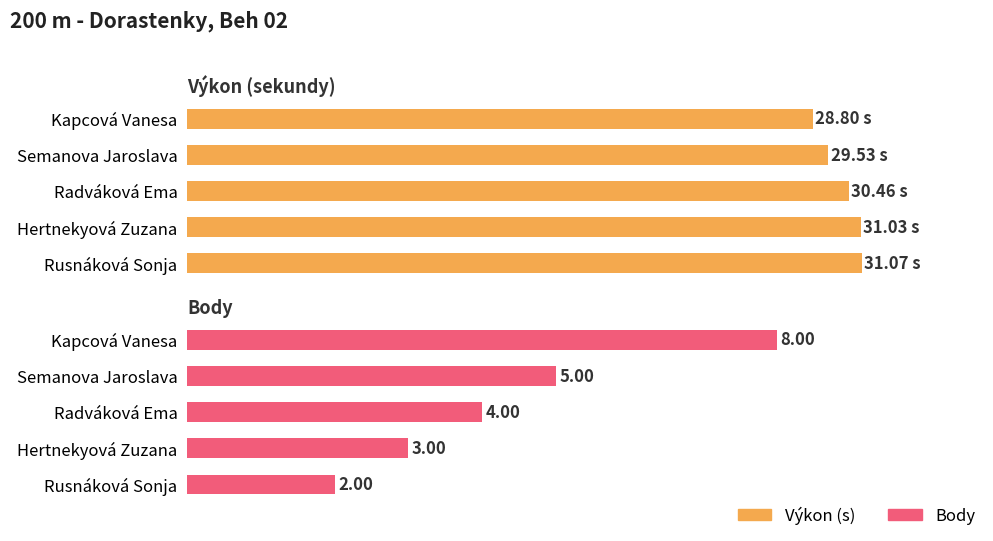

Does the chart contain any negative values?

No